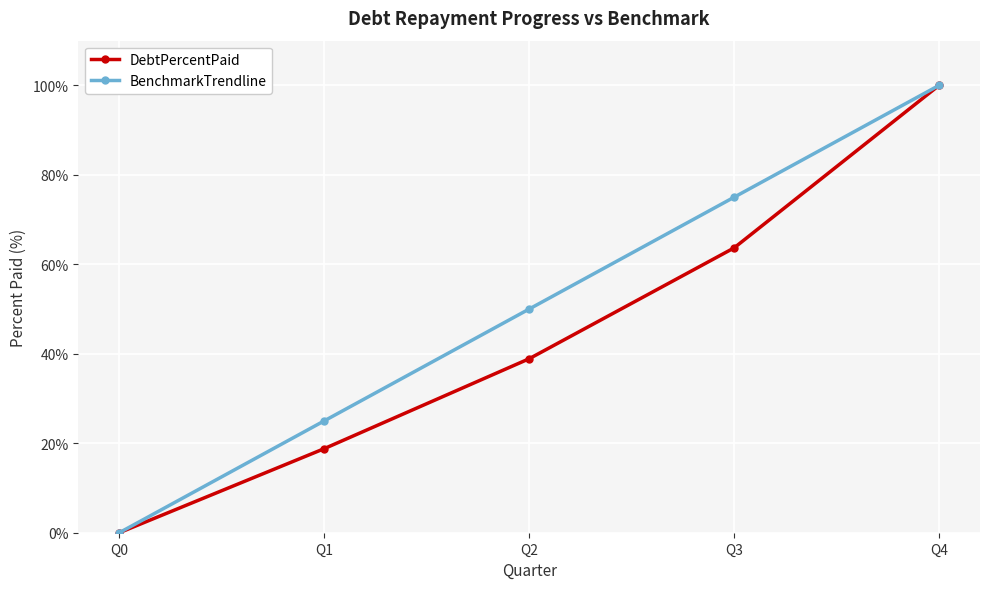

How many series are shown in this chart?

2